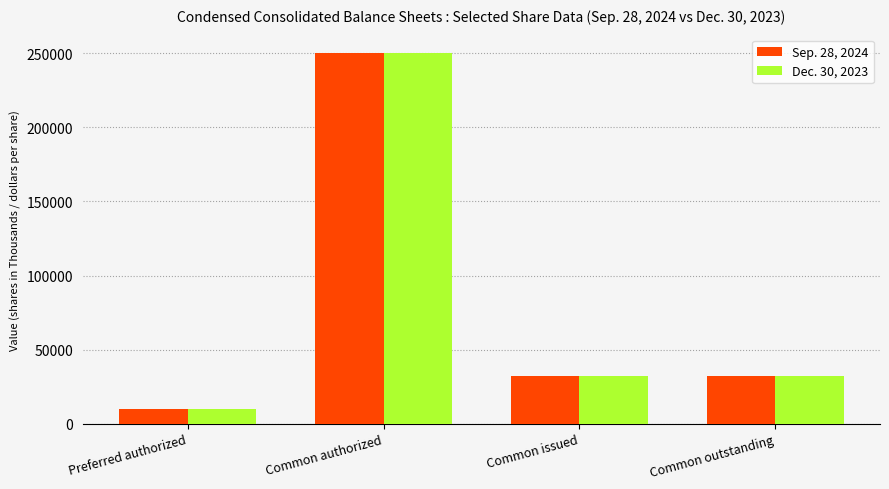

What is the total value across all series at Common outstanding?

64240